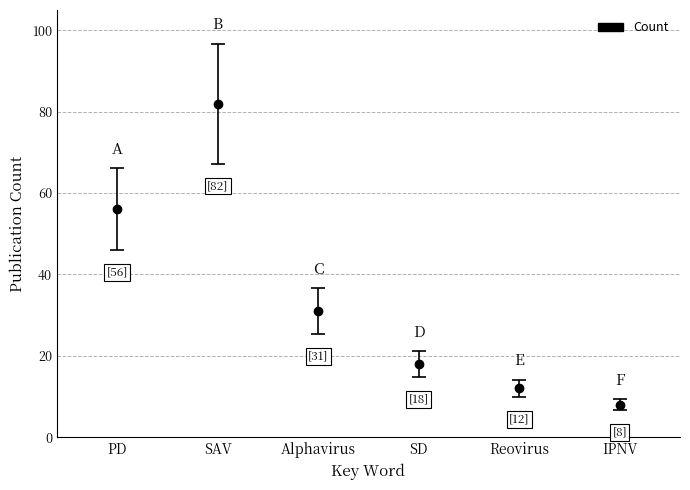

Reading left to right, what are all the values shown in this chart?

56	82	31	18	12	8